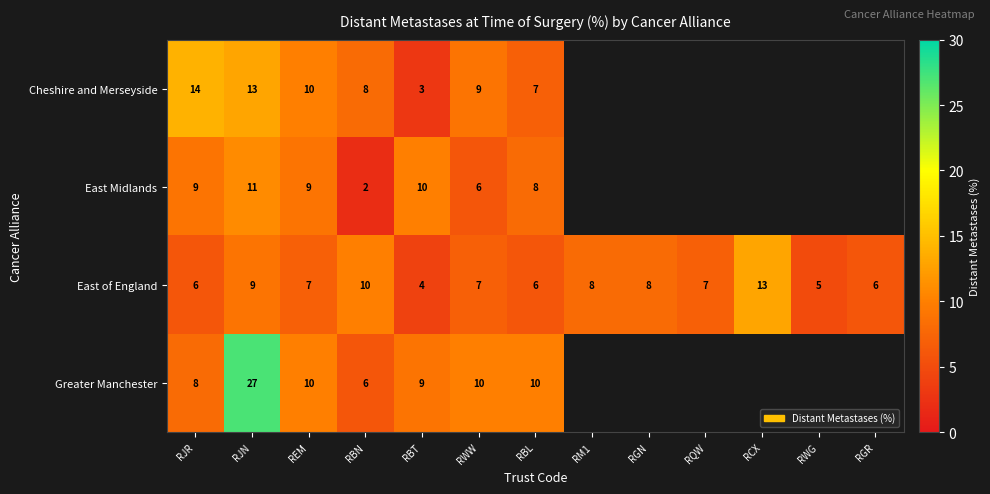

At how many categories does at least one series exceed 5?

12